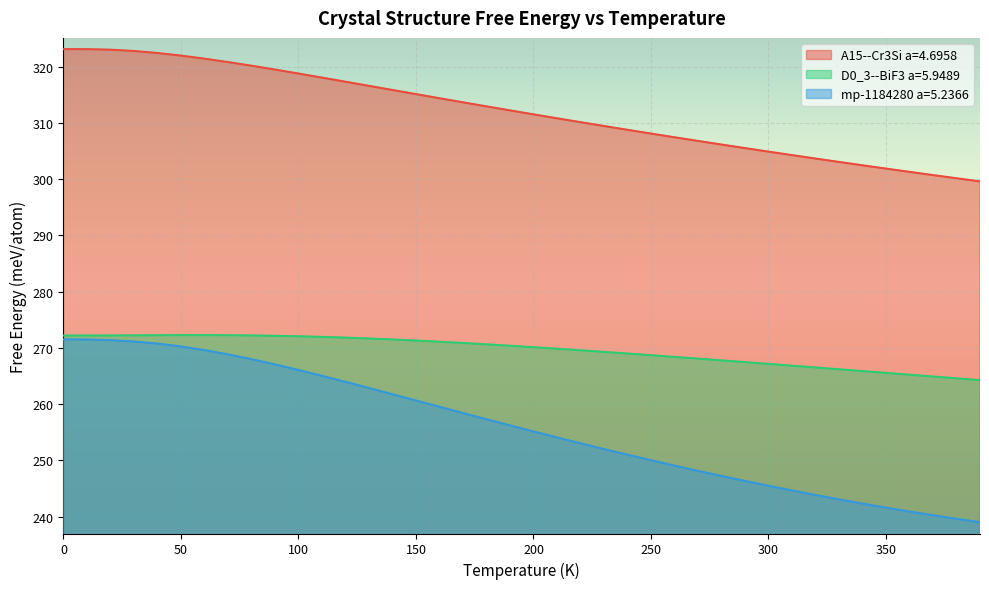

How many data points in D0_3--BiF3 a=5.9489 are above 270?

21